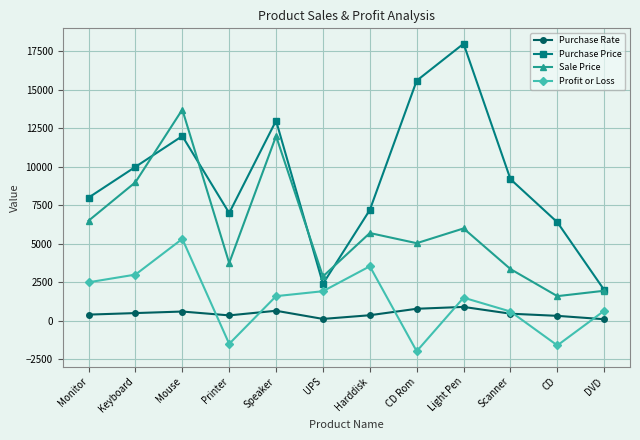

True or false: Purchase Rate and Sale Price intersect in this chart.

False